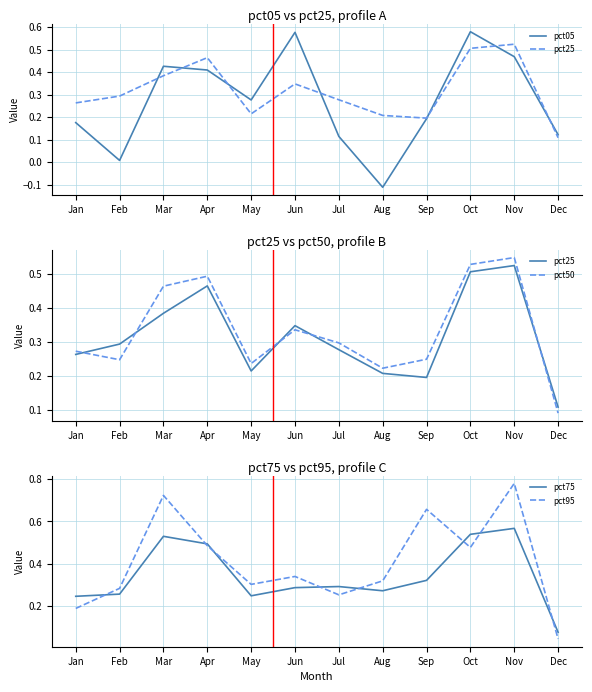

At which category is the sum across all series the highest?

Nov